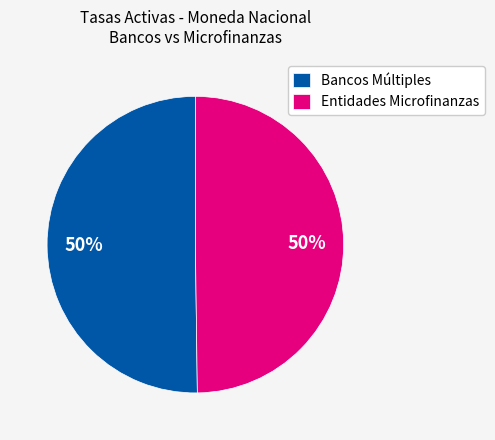

Approximately how many times larger is the value at Bancos Múltiples compared to Entidades Microfinanzas?

1.0